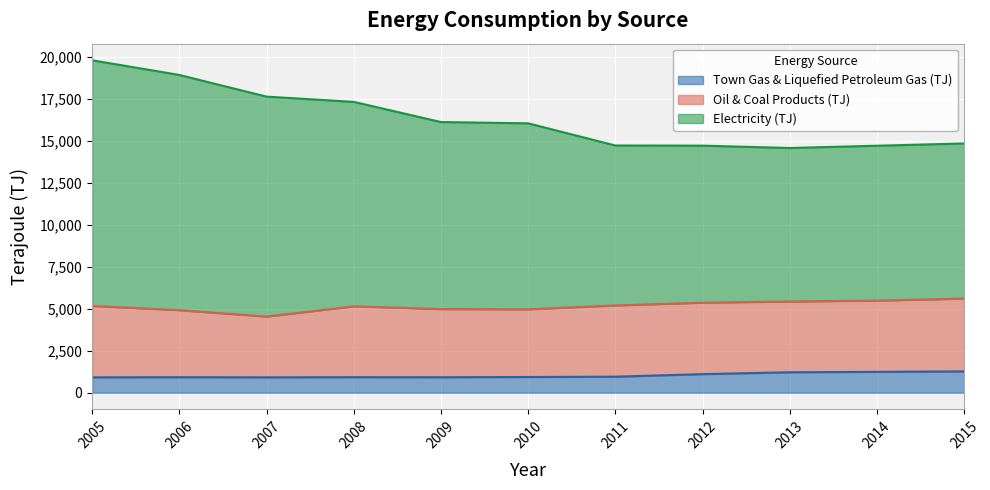

Which category has the highest value in the Electricity (TJ) series?

2005